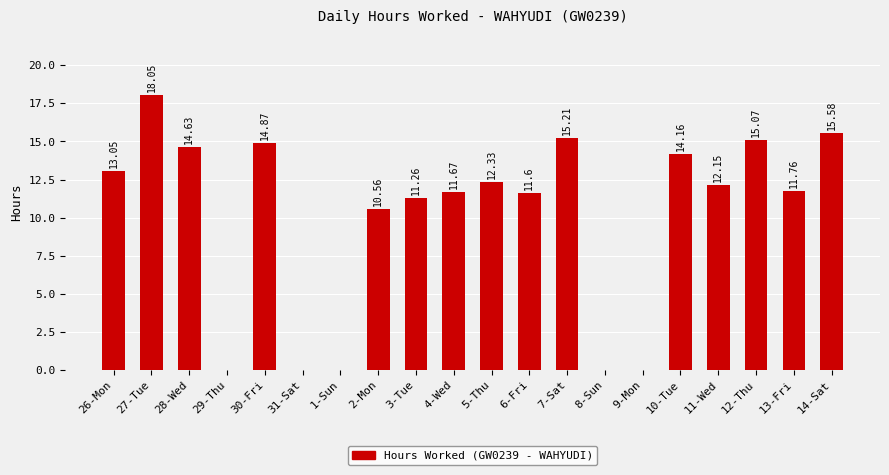

At which label is the value closest to 9?

2-Mon